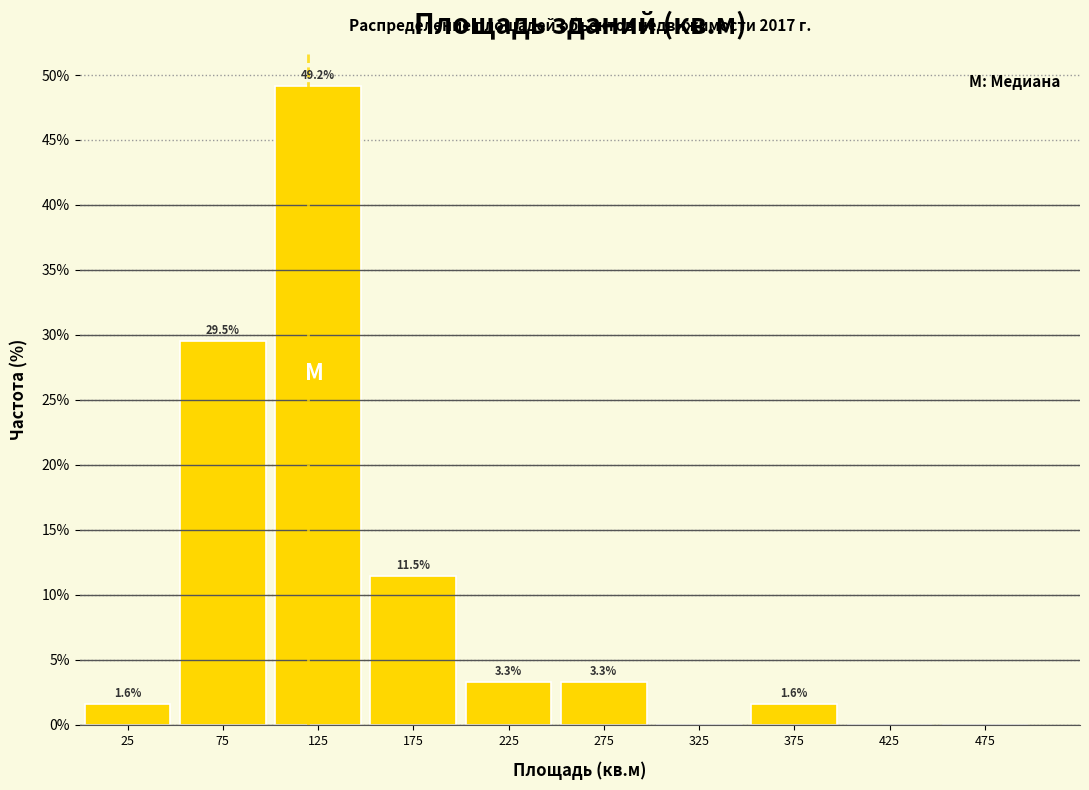

Which range on the x-axis has the tallest bar?

100 to 150